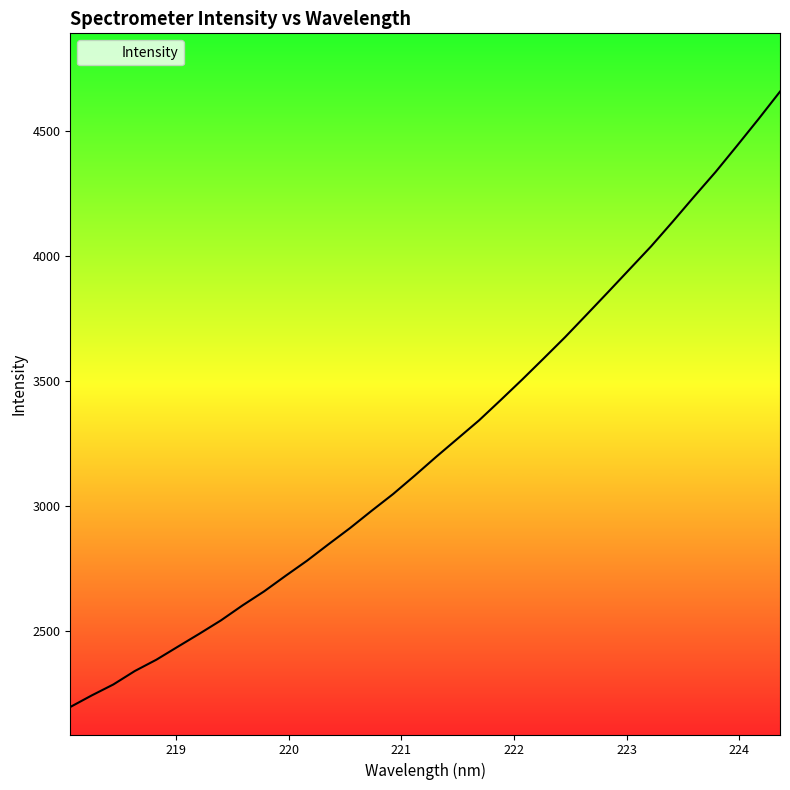

What is the smallest value displayed?

2198.3